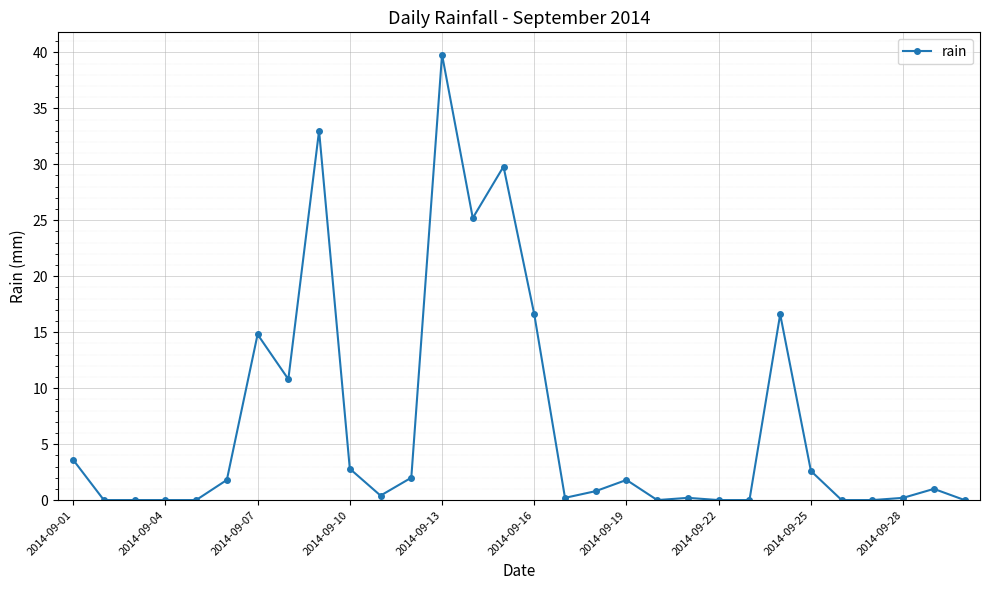

What is the value of the 1st point from the left?

3.6